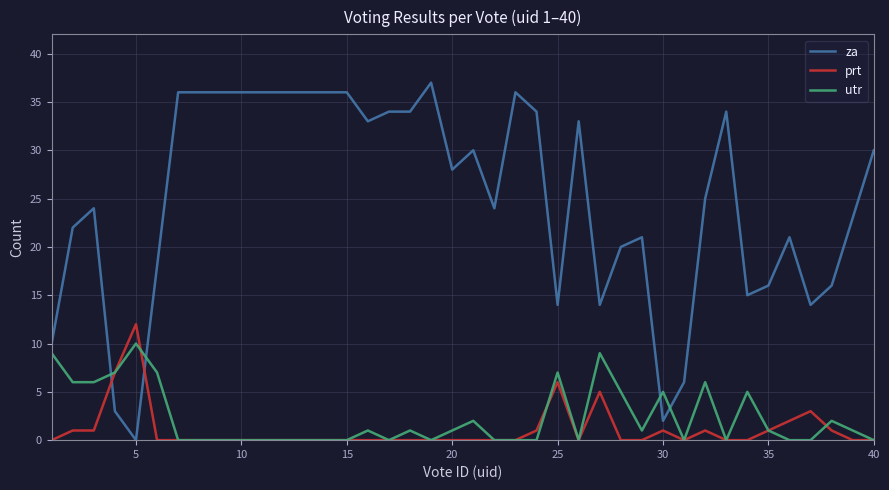

Reading right to left, list all the values displayed in this chart.

za: 30	23	16	14	21	16	15	34	25	6	2	21	20	14	33	14	34	36	24	30	28	37	34	34	33	36	36	36	36	36	36	36	36	36	18	0	3	24	22	10
prt: 0	0	1	3	2	1	0	0	1	0	1	0	0	5	0	6	1	0	0	0	0	0	0	0	0	0	0	0	0	0	0	0	0	0	0	12	7	1	1	0
utr: 0	1	2	0	0	1	5	0	6	0	5	1	5	9	0	7	0	0	0	2	1	0	1	0	1	0	0	0	0	0	0	0	0	0	7	10	7	6	6	9